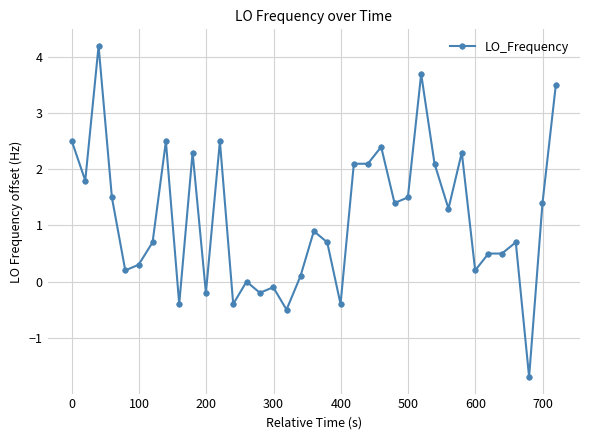

True or false: the data has more than 2 interior local peaks.

True